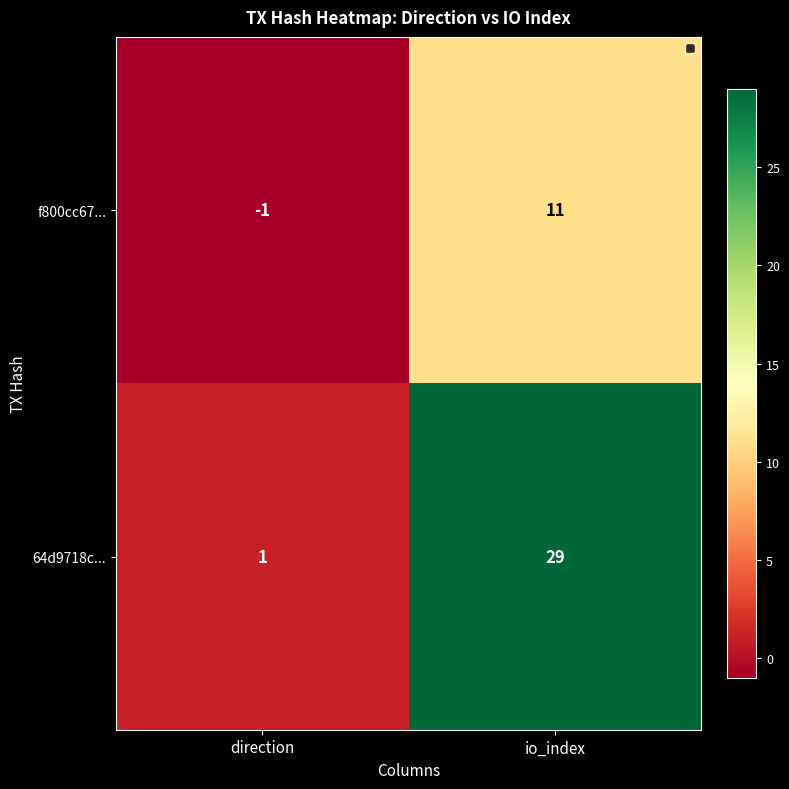

The f800cc67... series shows -2 at direction. True or false?

False